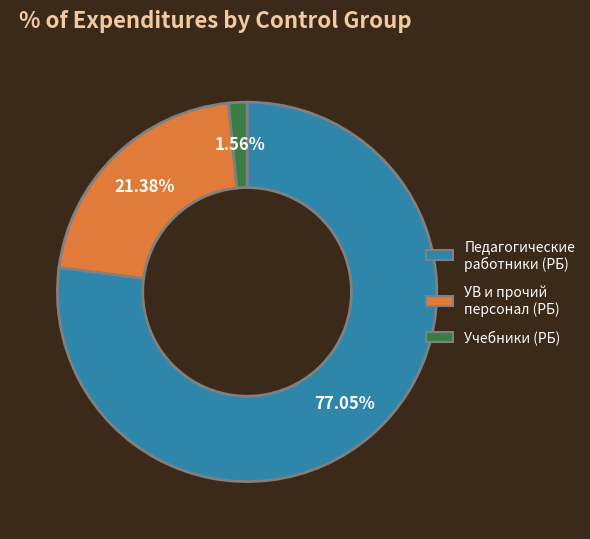

Is there any slice that represents more than half of the pie?

Yes